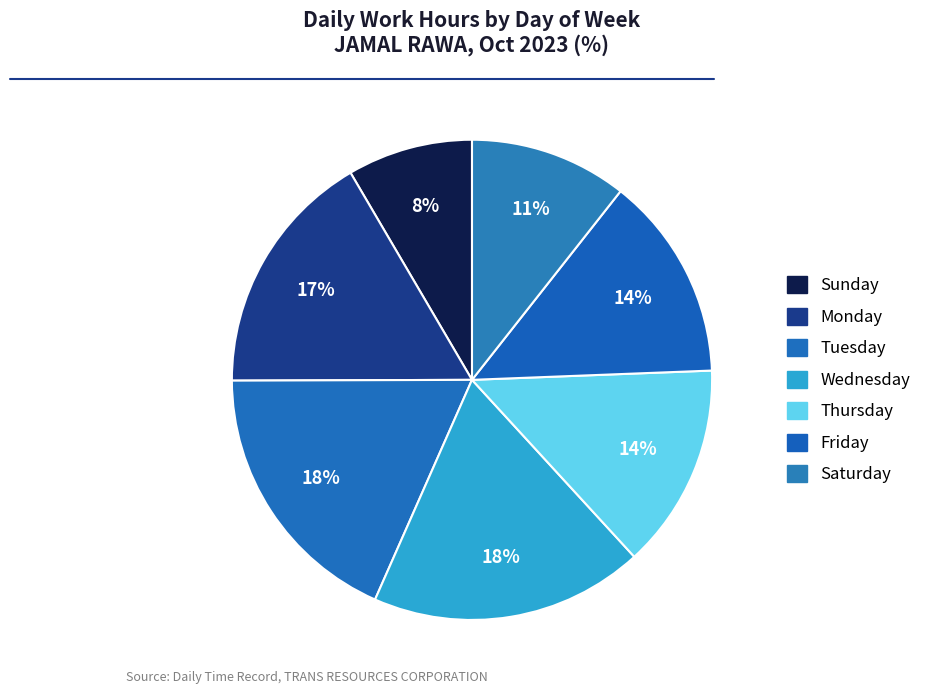

How many slices are in this pie chart?

7